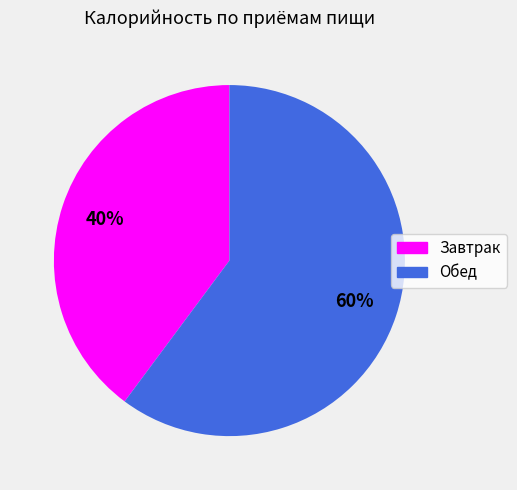

How many slices are in this pie chart?

2